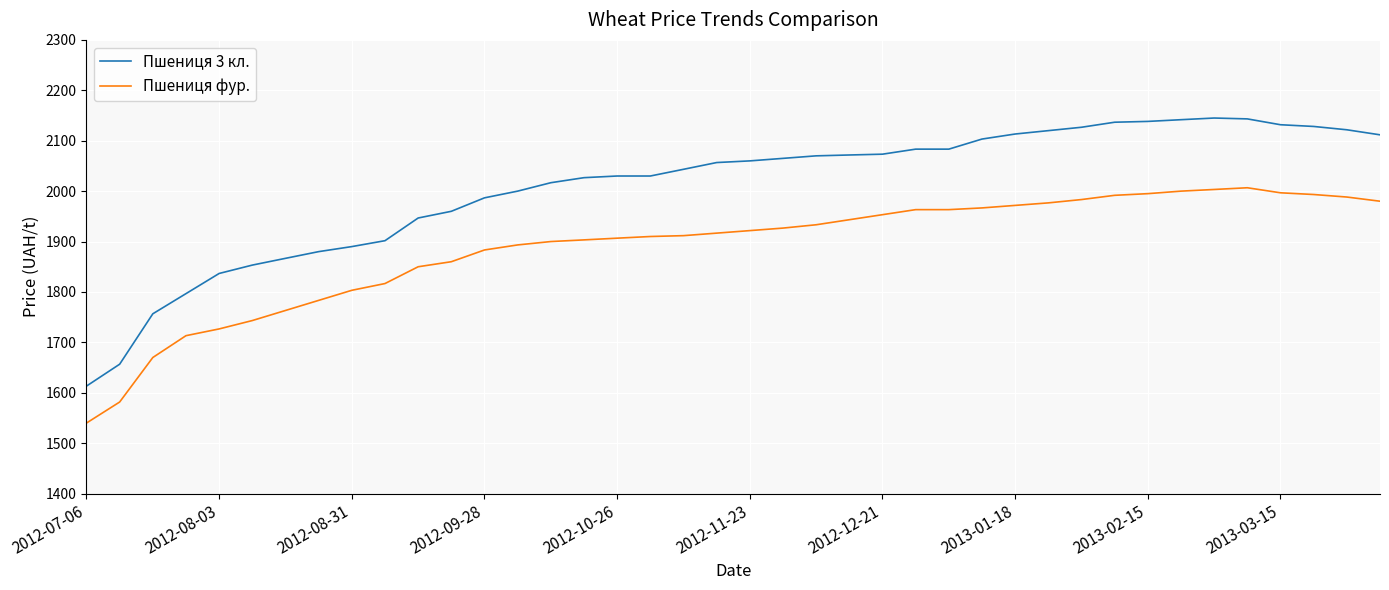

What are all the series names shown in the legend?

Пшениця 3 кл., Пшениця фур.